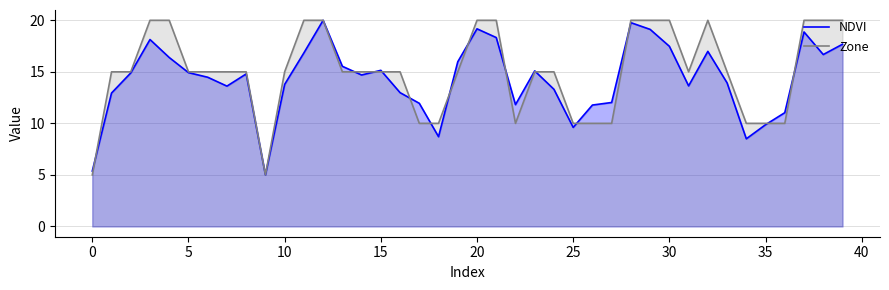

Which series has the widest spread of values?

NDVI